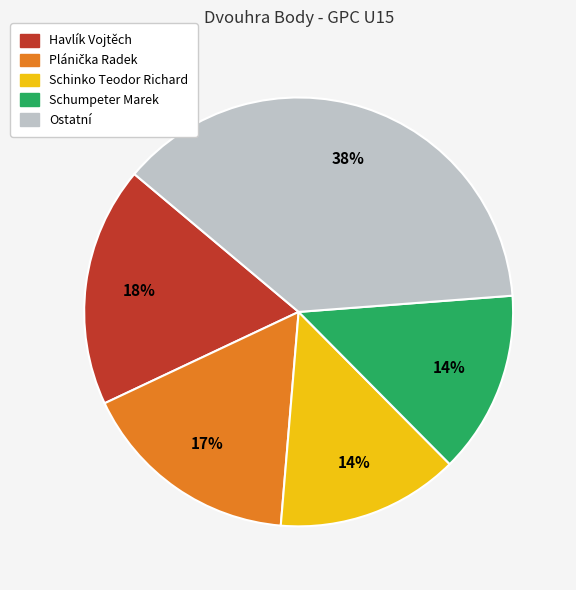

Is there any slice that represents more than half of the pie?

No